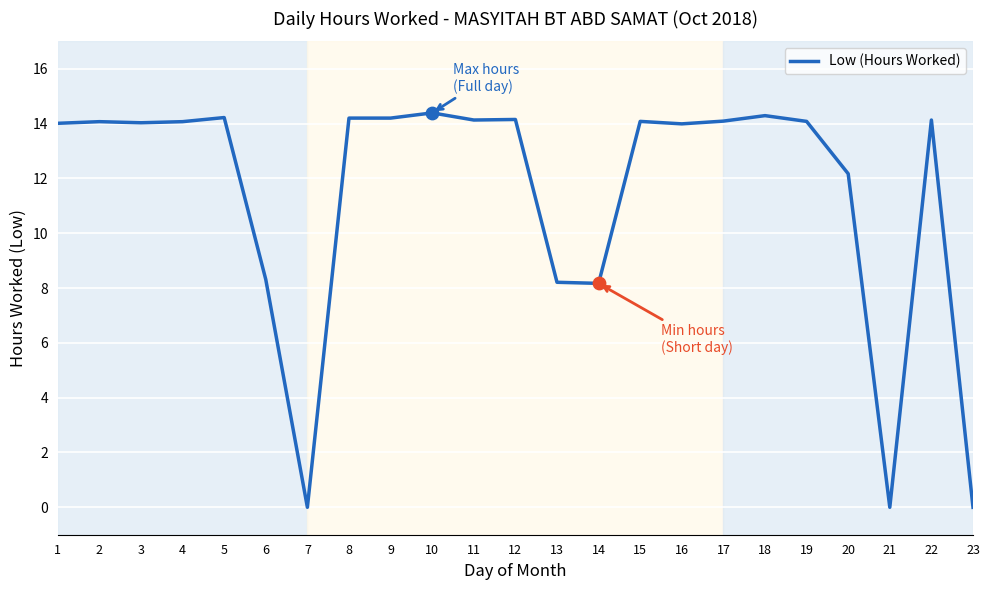

Approximately how many times larger is the value at 22 compared to 18?

1.0